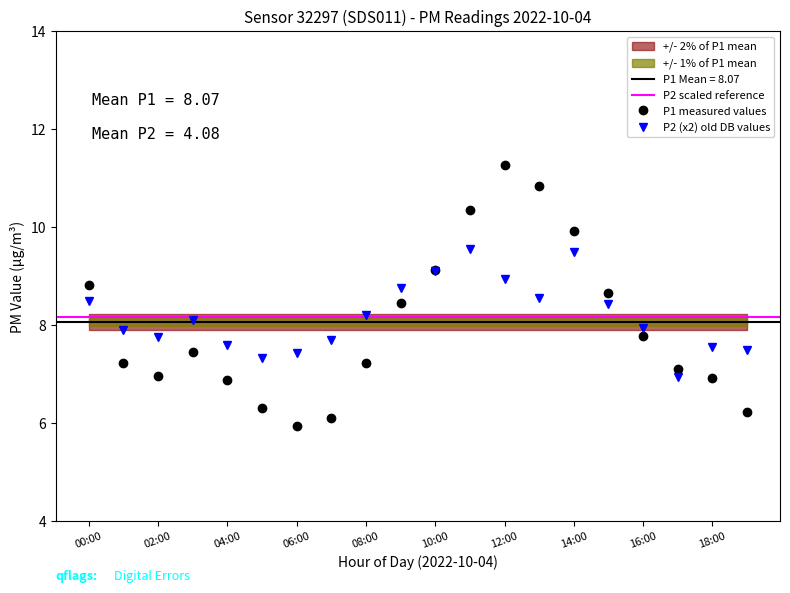

Is it true that P1 measured values equals 7.8 at 16:00?

True